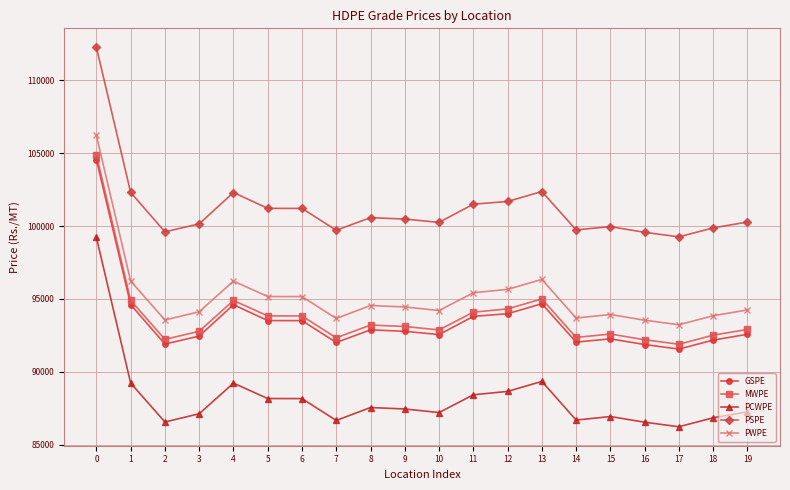

How many data points in MWPE are less than 93114?

10